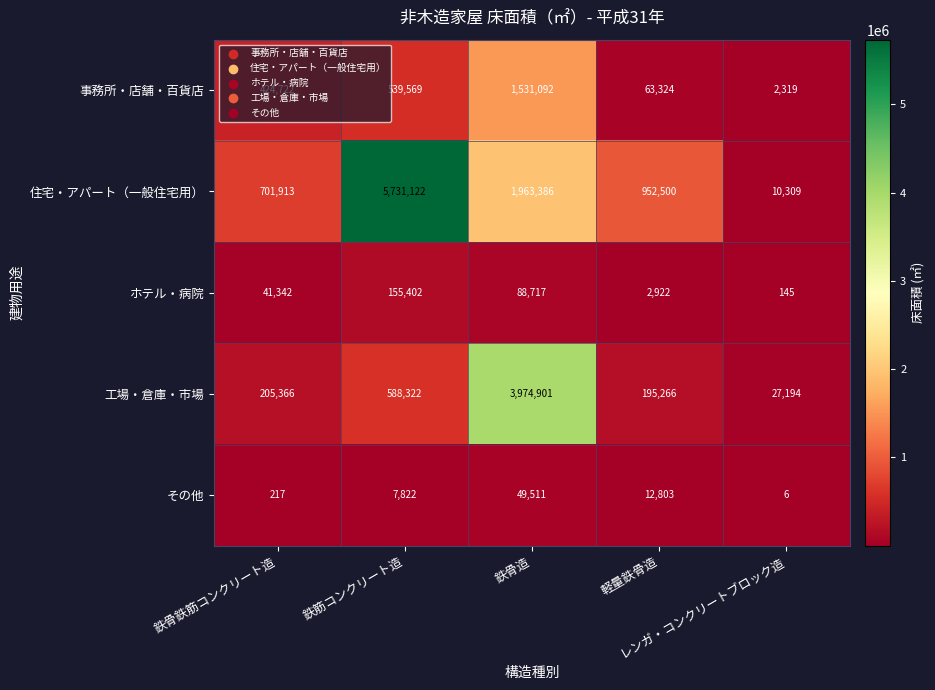

Which series has the largest total across all categories?

住宅・アパート（一般住宅用）